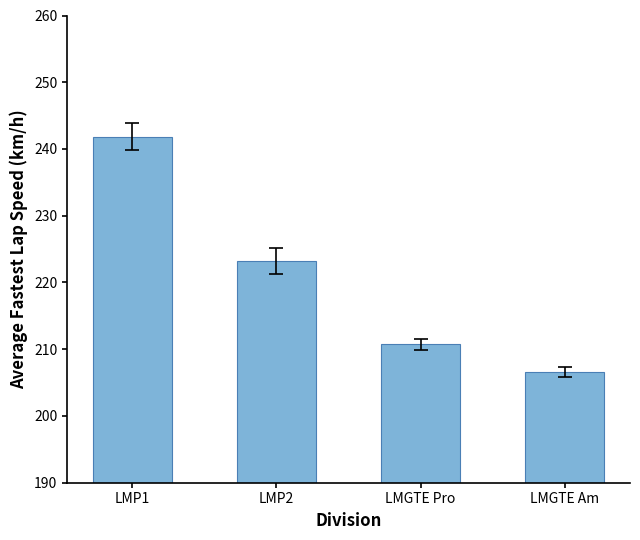

Which category has the highest value across all series?

LMP1